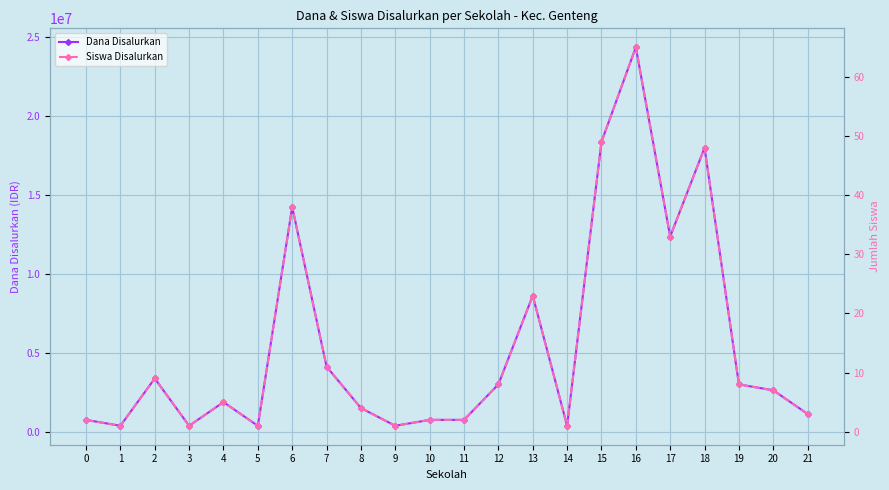

Which series has the largest range (max minus min)?

Dana Disalurkan